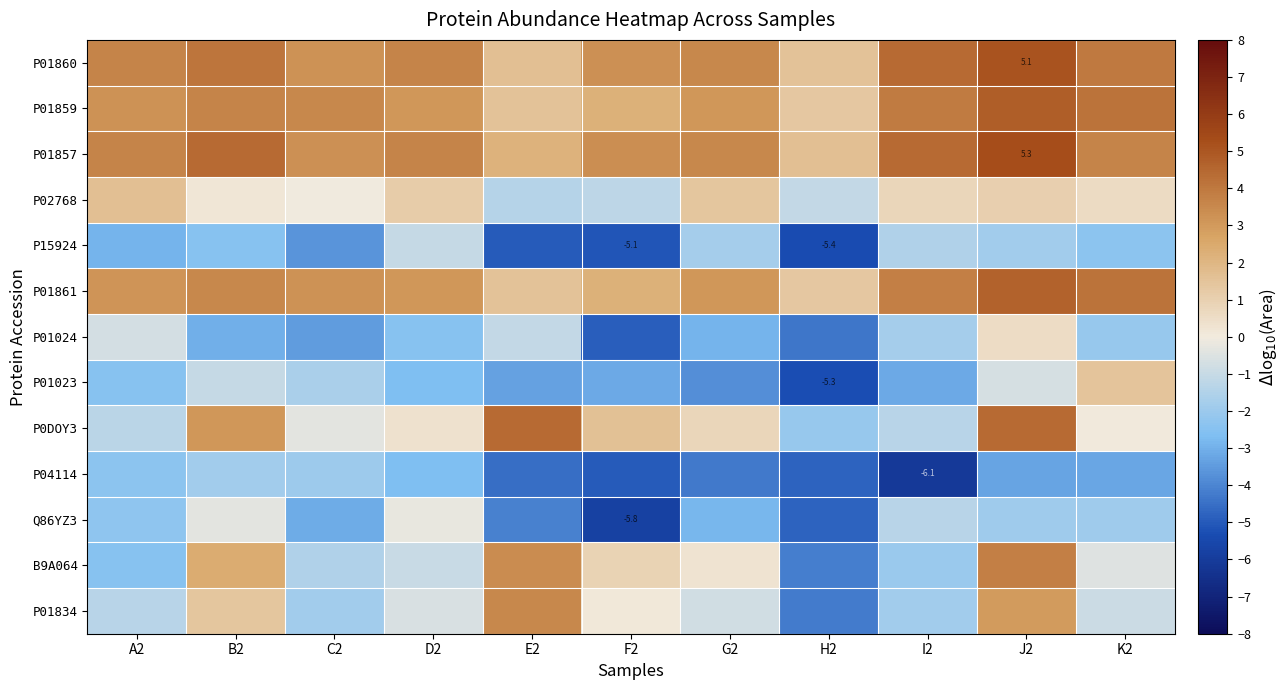

What is the sum of the P01024 values at D2 and H2?

-6.8